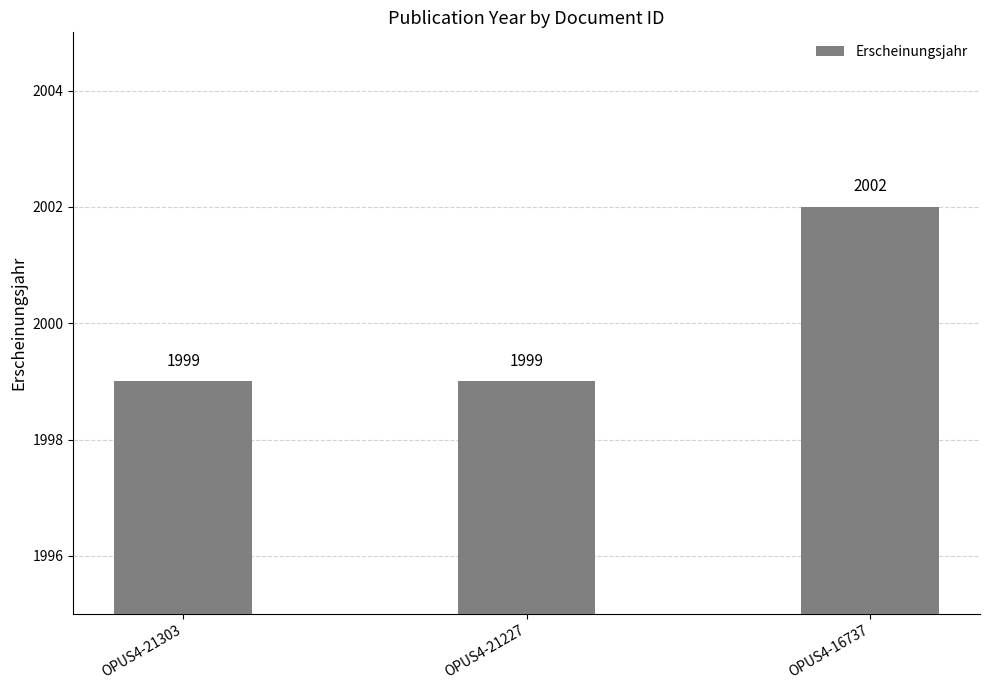

What is the maximum value shown in the chart?

2002